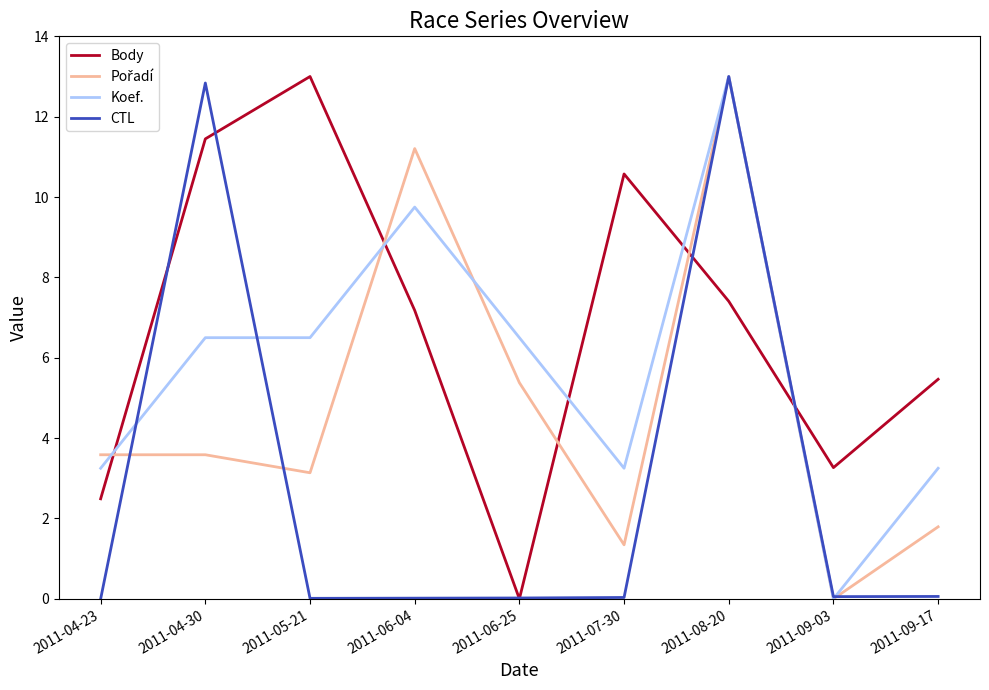

The value of CTL at 2011-04-23 is -8.3. True or false?

False